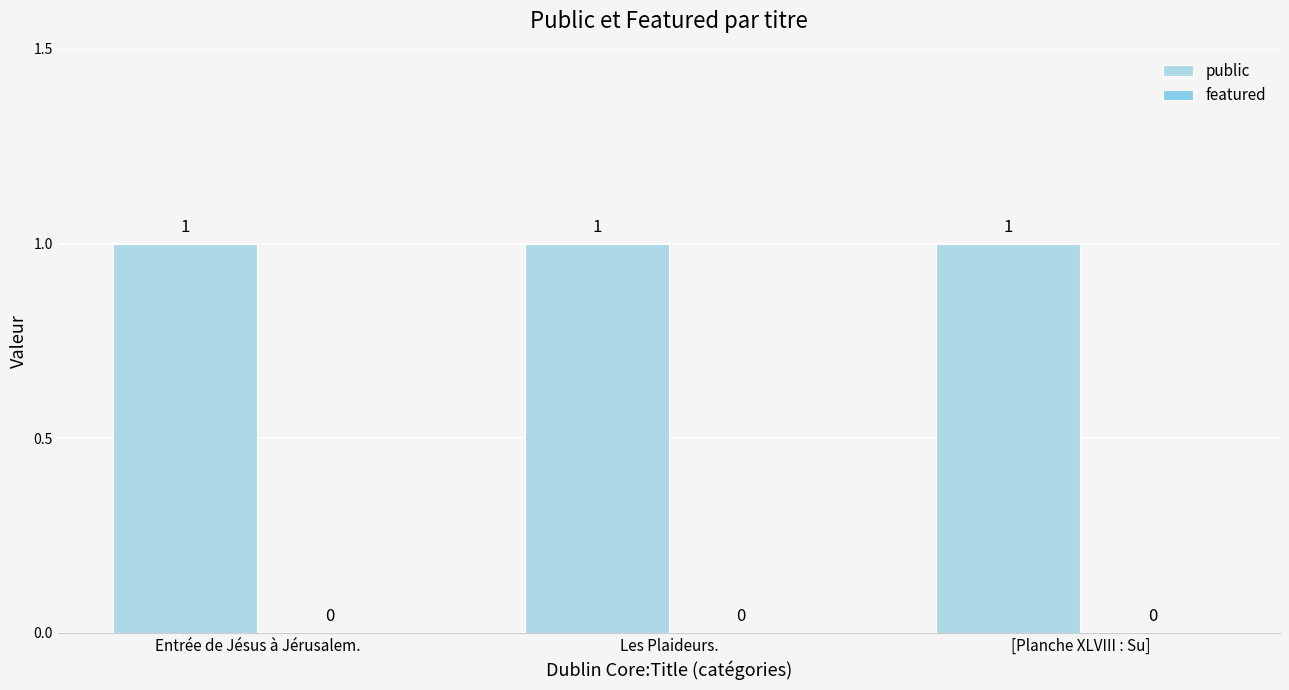

Count the number of categories in the chart.

3